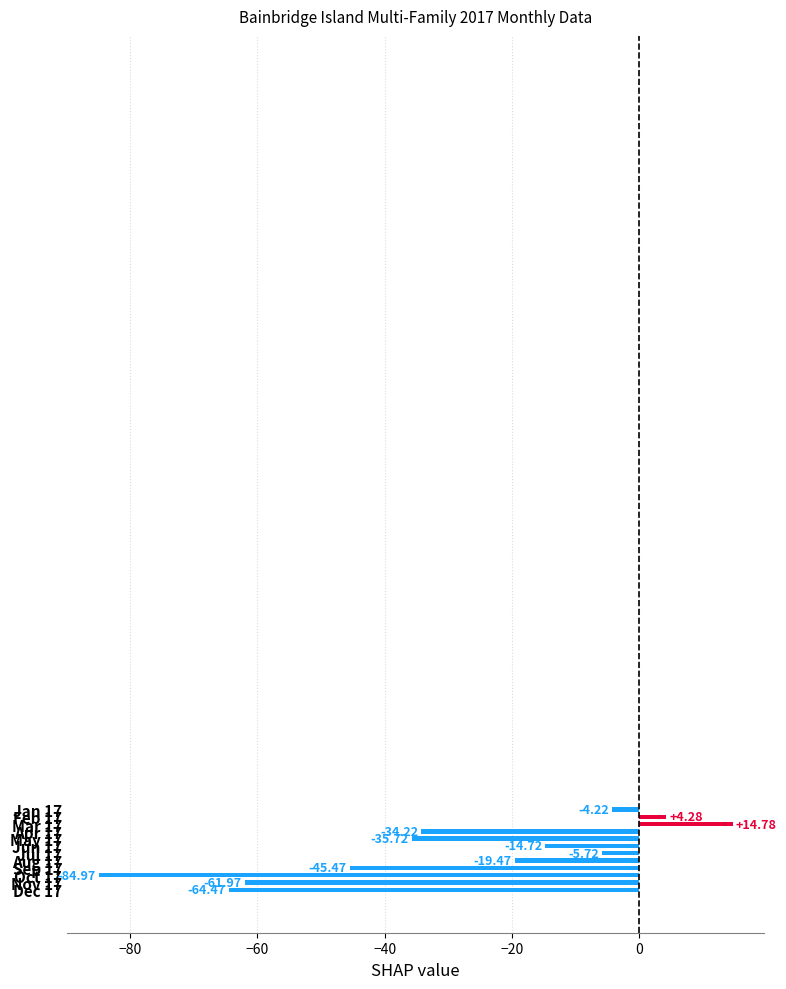

How many positive values are there?

2